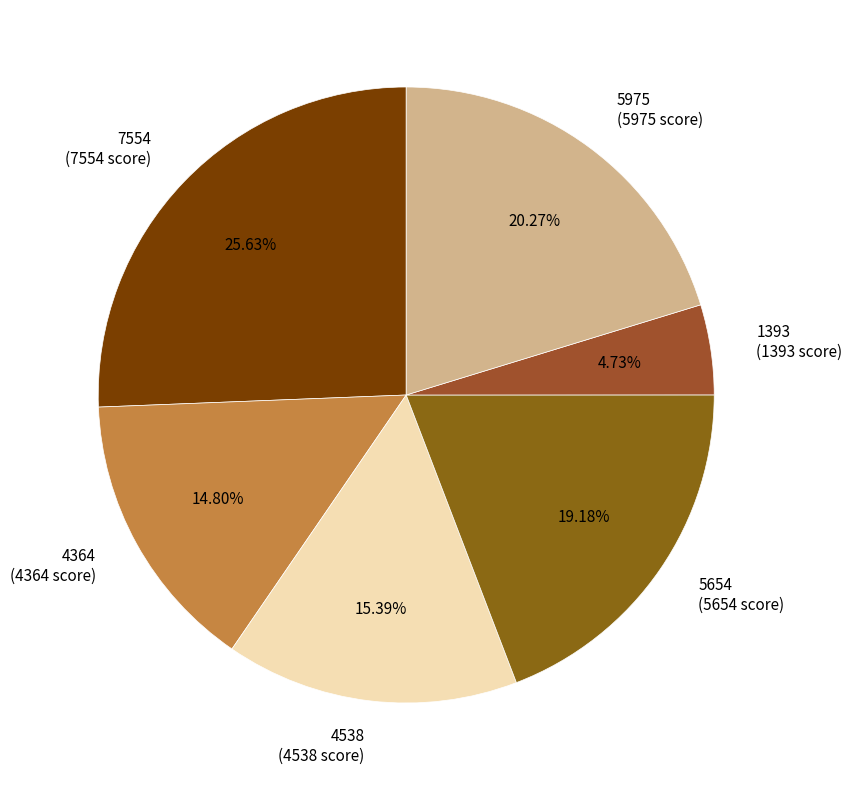

Combined, do 5975 (5975 score) and 1393 (1393 score) account for over 50%?

No